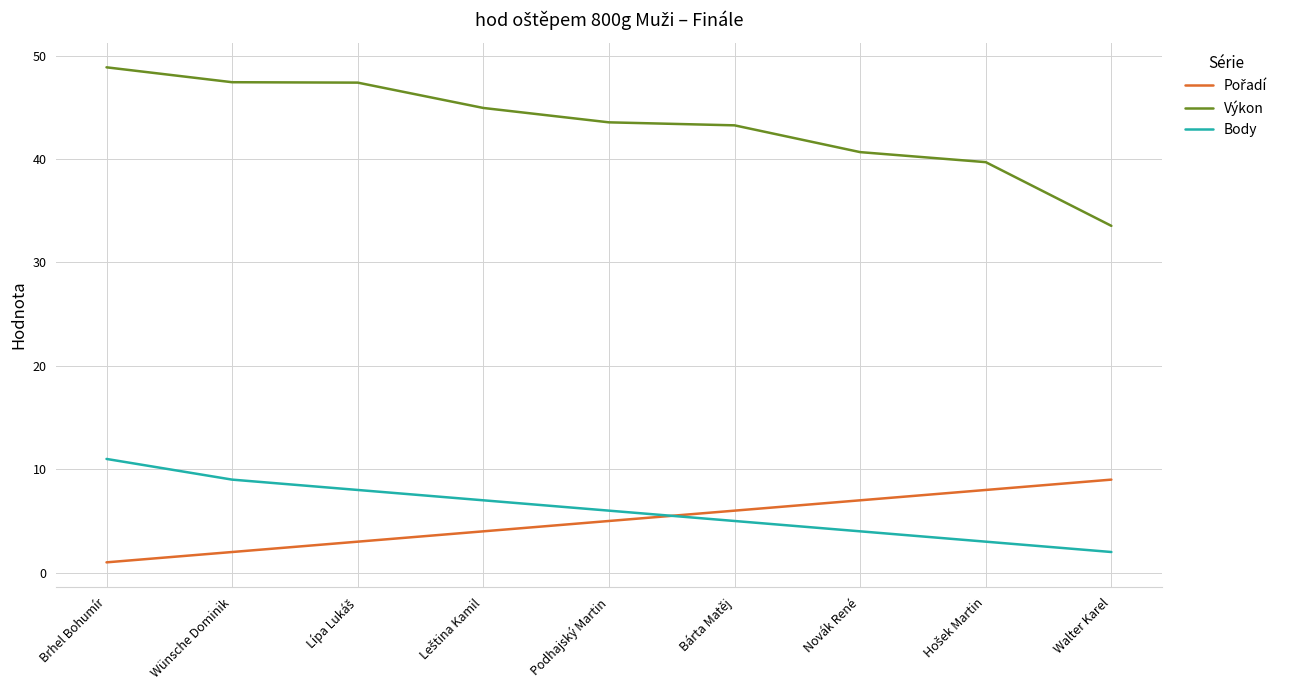

Which series has the widest spread of values?

Výkon